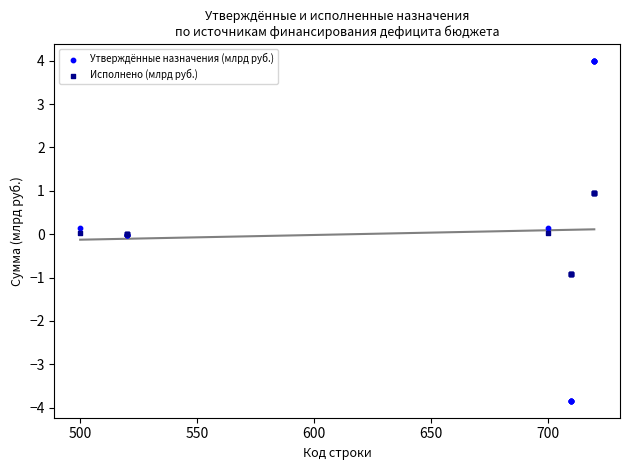

Which series reaches the maximum Y coordinate?

Утверждённые назначения (млрд руб.)